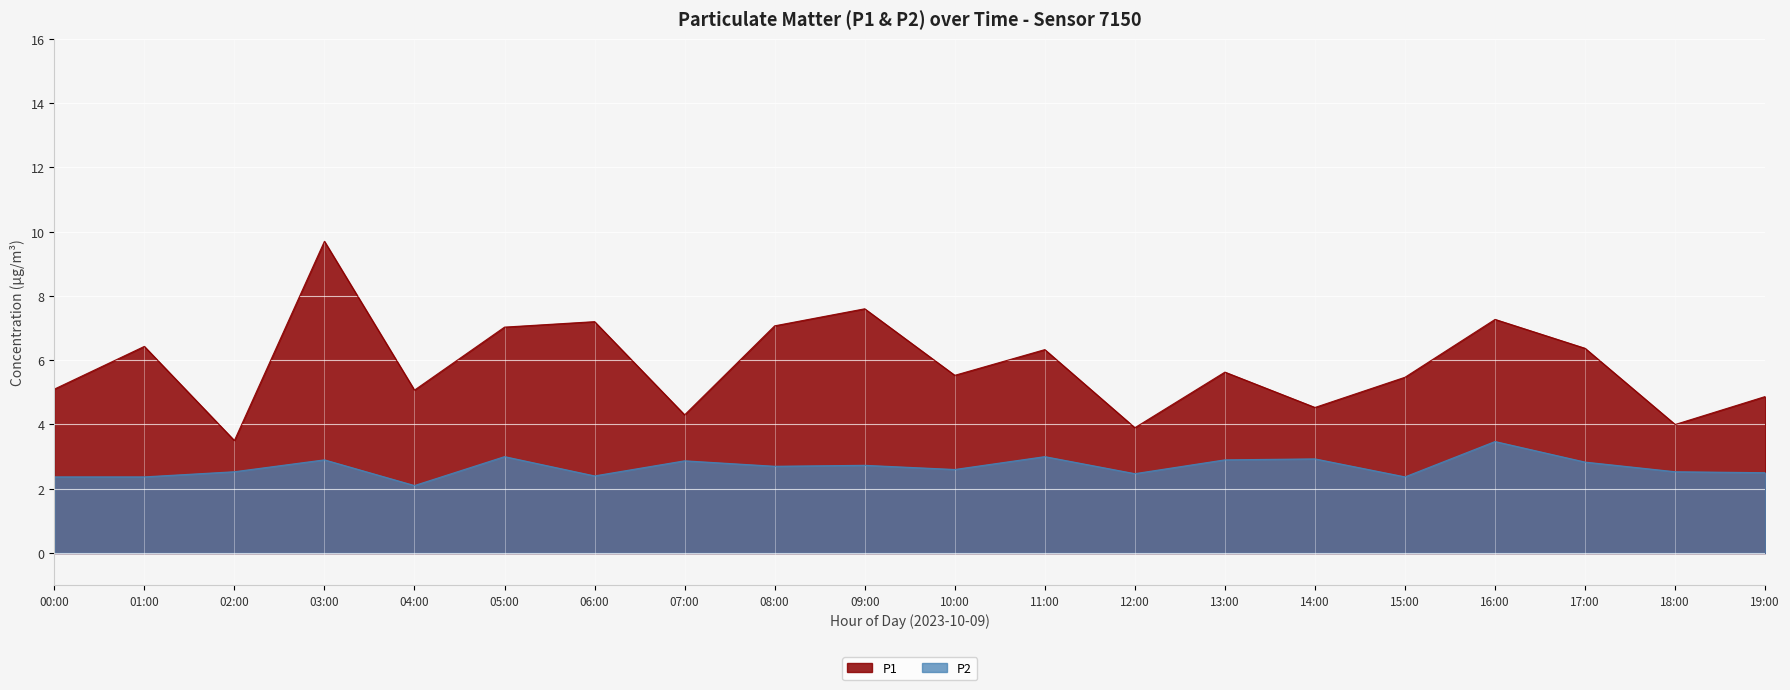

How many values in the P1 series exceed 5?

14